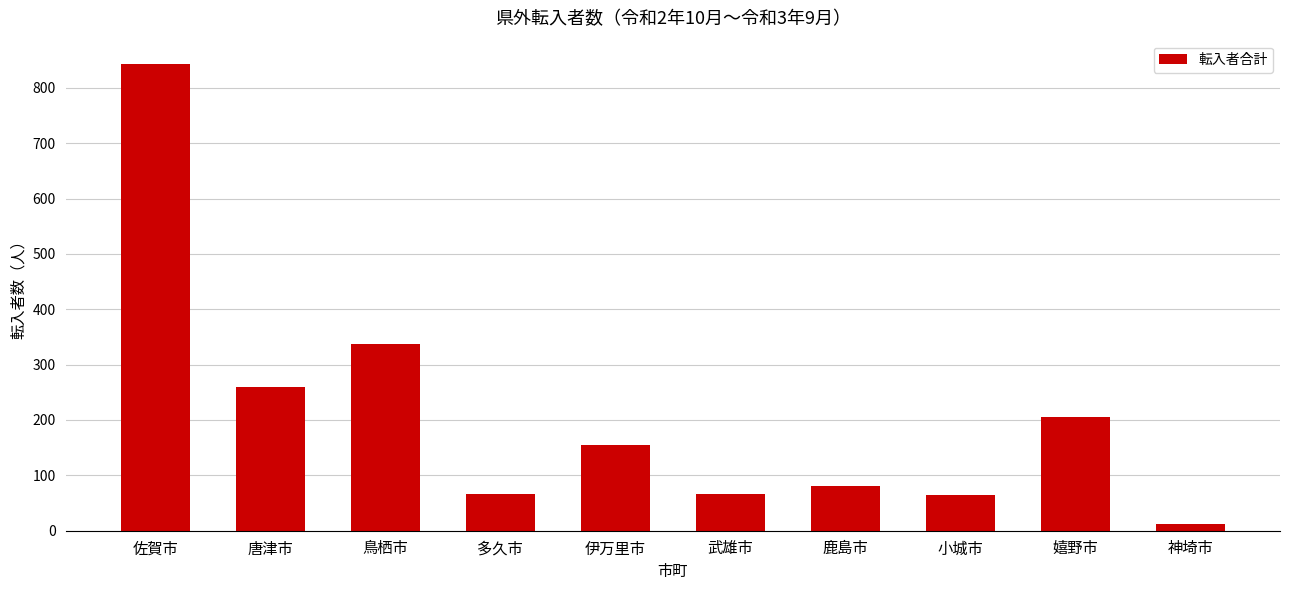

What position from the right is 神埼市?

1